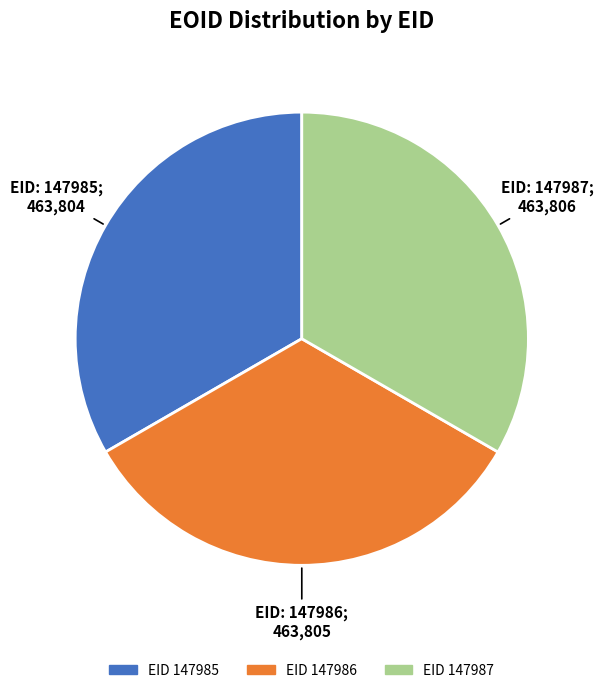

Count the number of slices in the pie.

3